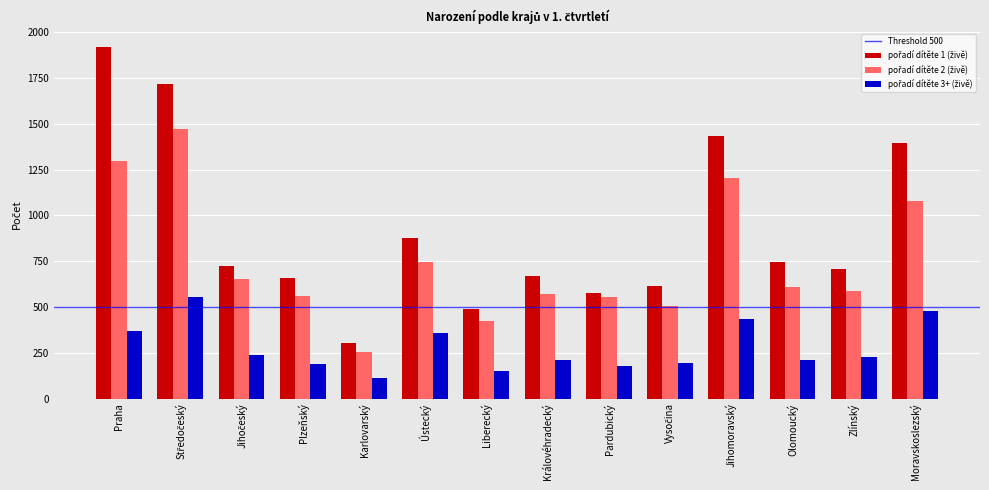

What is the total value across all series at Plzeňský?

1406